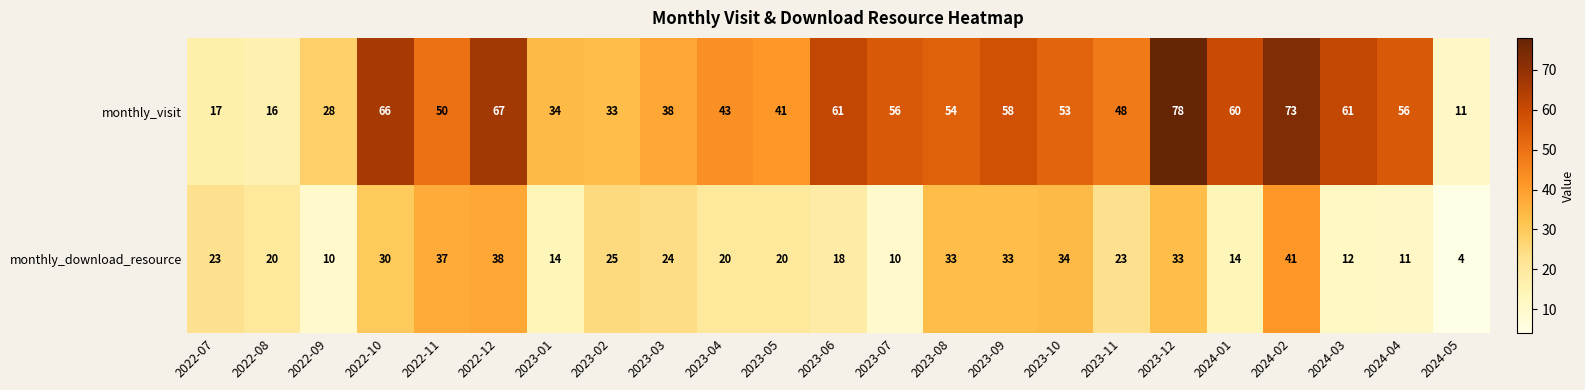

Between 2023-06 and 2024-04, which series saw the biggest shift?

monthly_download_resource